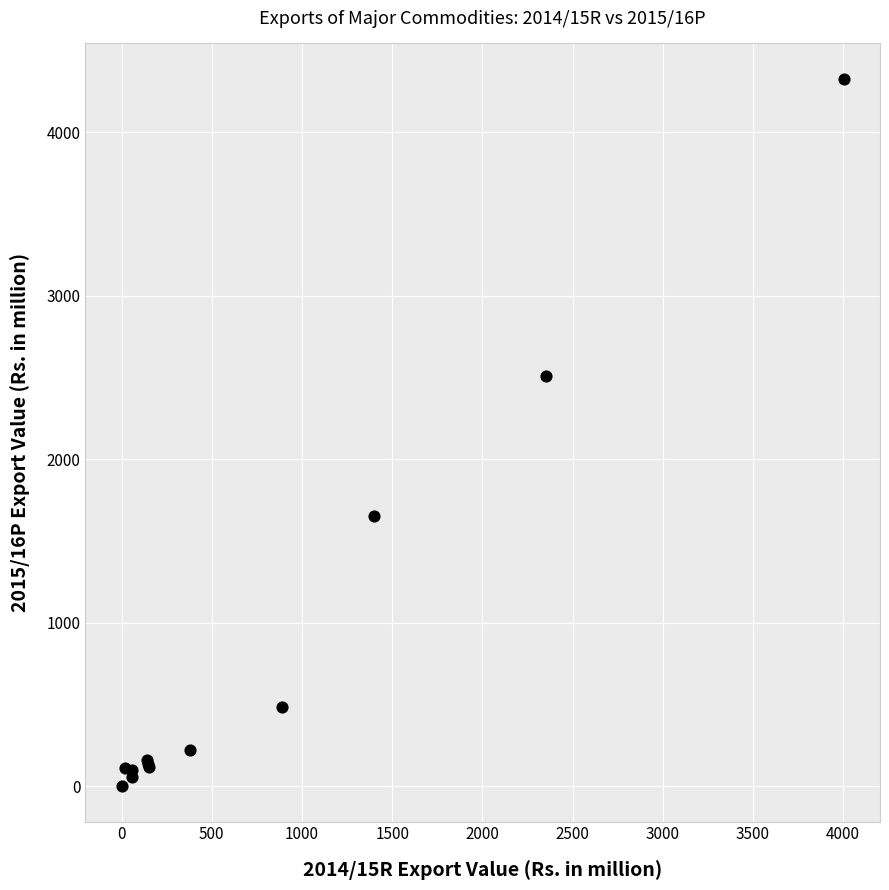

What Y value in the scatter plot is closest to 2164?

2509.9